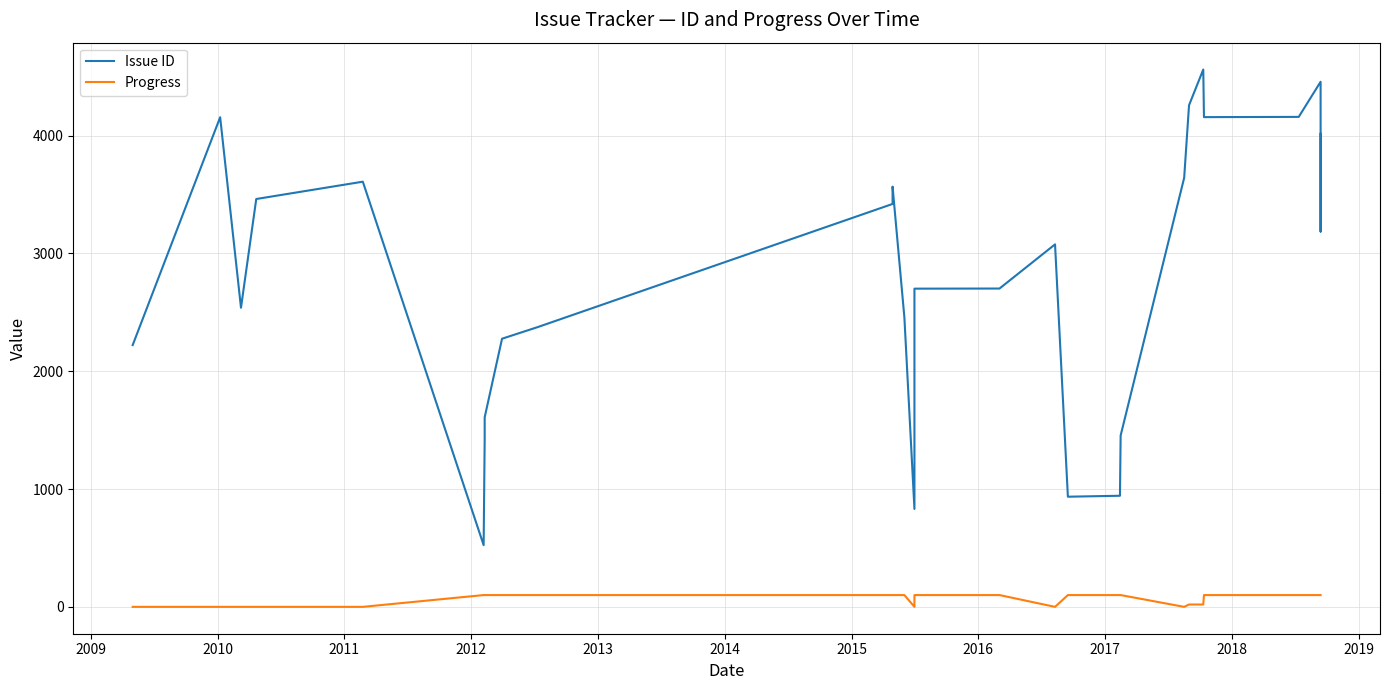

Rank the series by their maximum value, from highest to lowest.

Issue ID, Progress